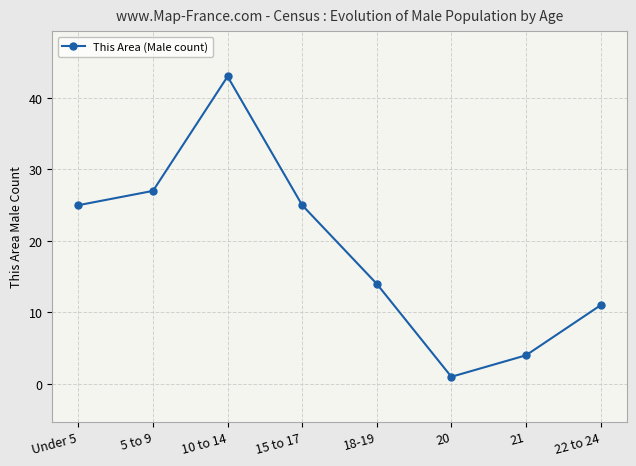

True or false: the data shows 5 at 18-19.

False